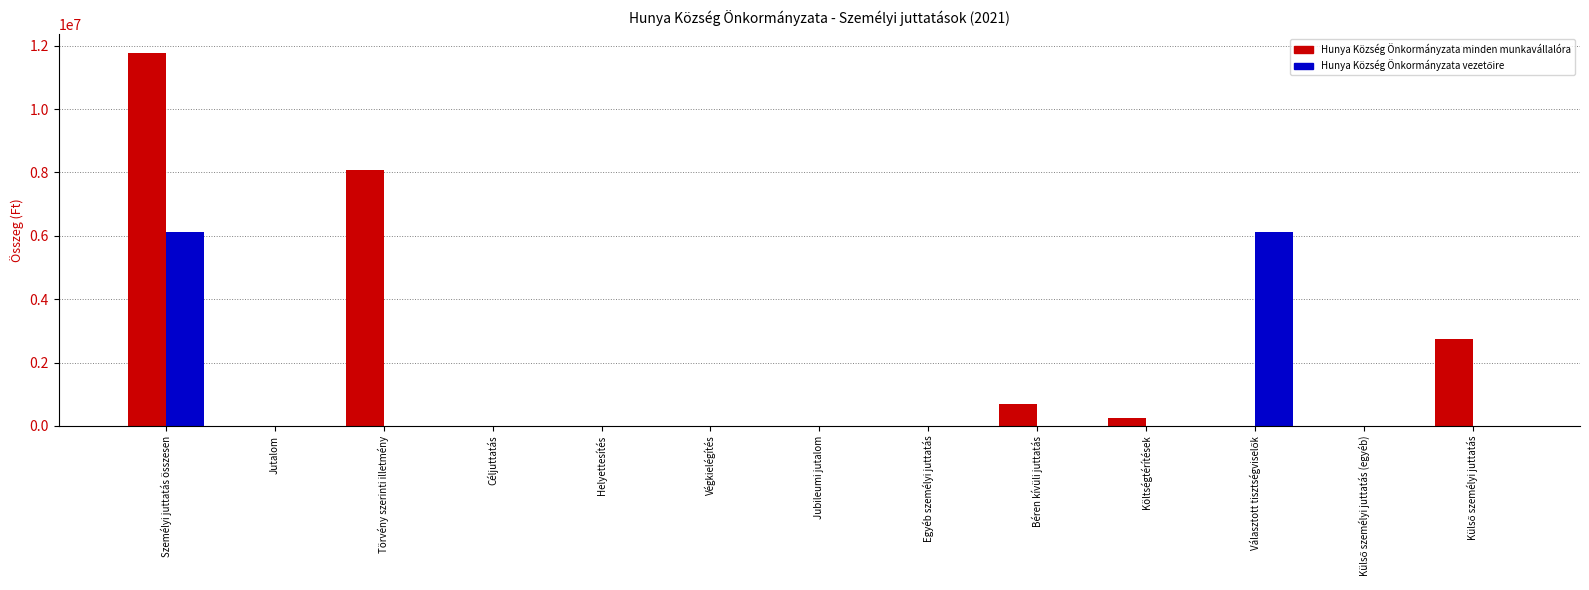

At which category is the sum across all series the highest?

Személyi juttatás összesen